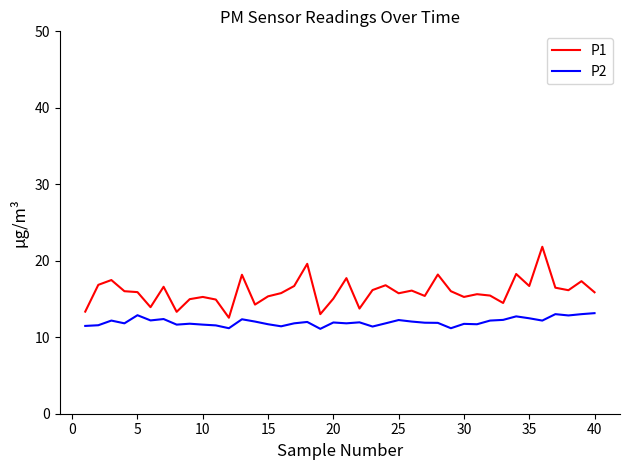

True or false: P2 and P1 intersect in this chart.

False